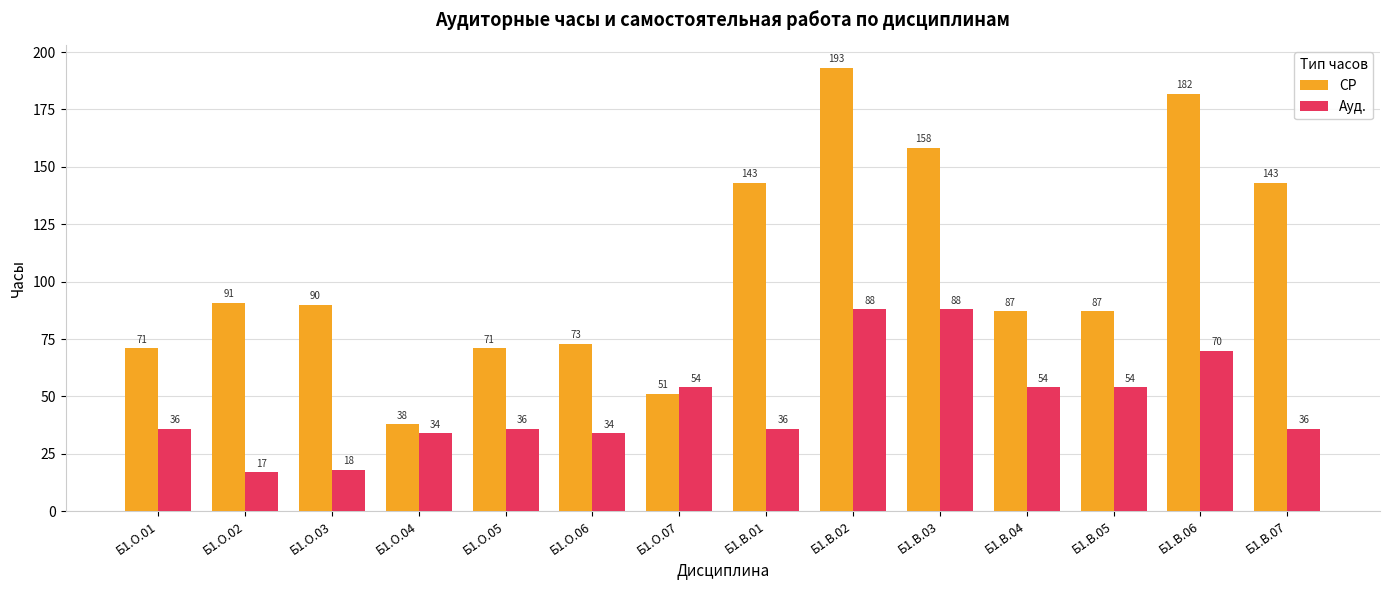

How many data points in Ауд. are less than 36?

4